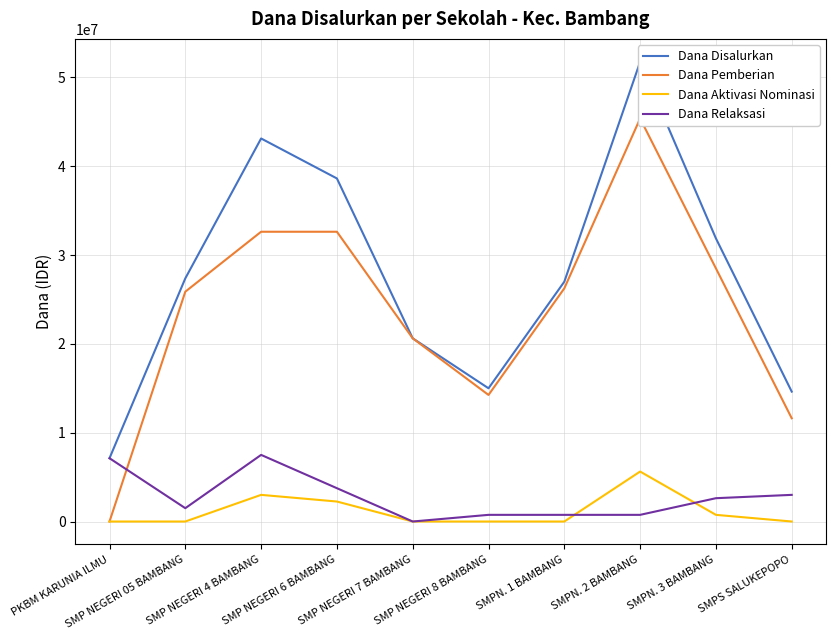

Count the Dana Relaksasi values in the range 750000 to 3750000.

7